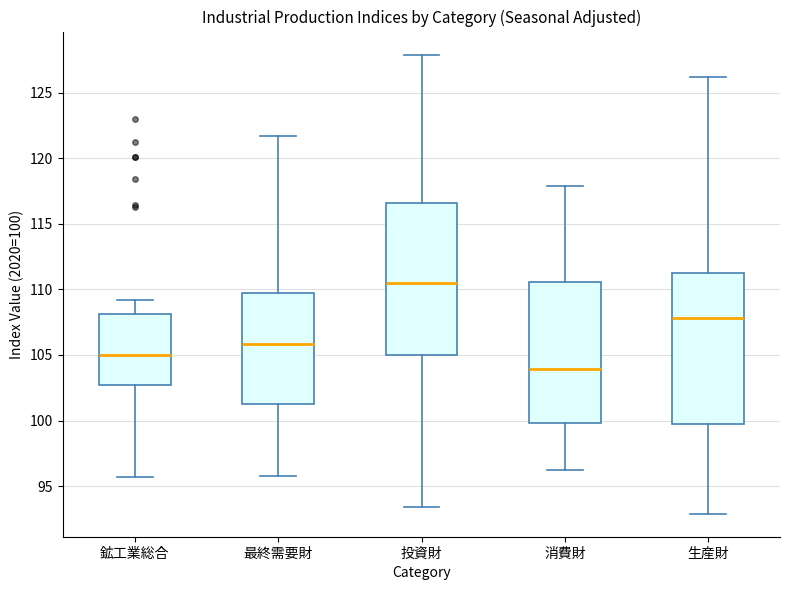

Where is the upper edge of the box for 消費財 on the y-axis? The values are not printed on the chart, so give them approximately, as read against the axis.

110.5